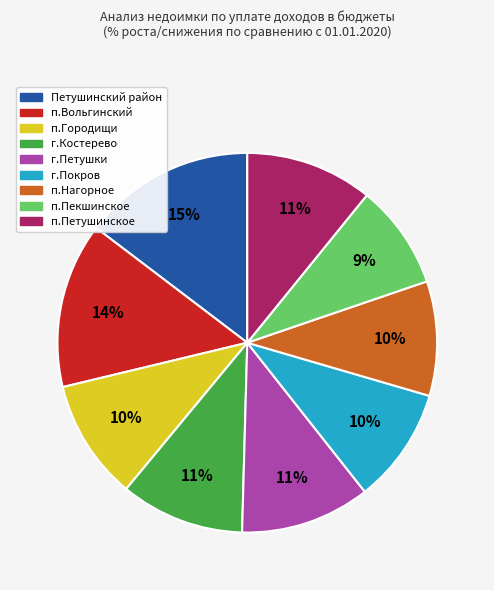

Which category has the smallest portion of the pie?

п.Пекшинское